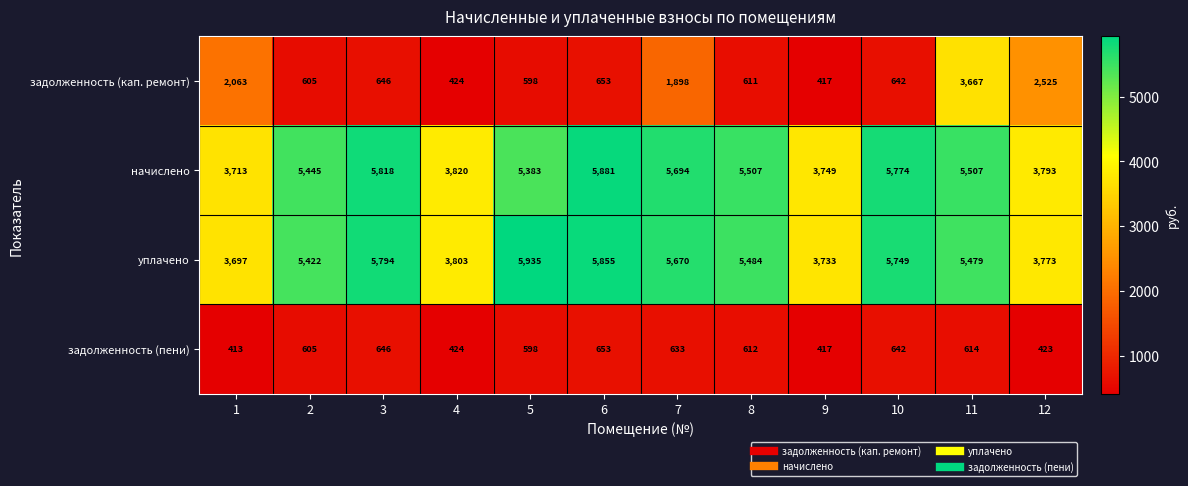

Which category has the highest value in the задолженность (пени) series?

6